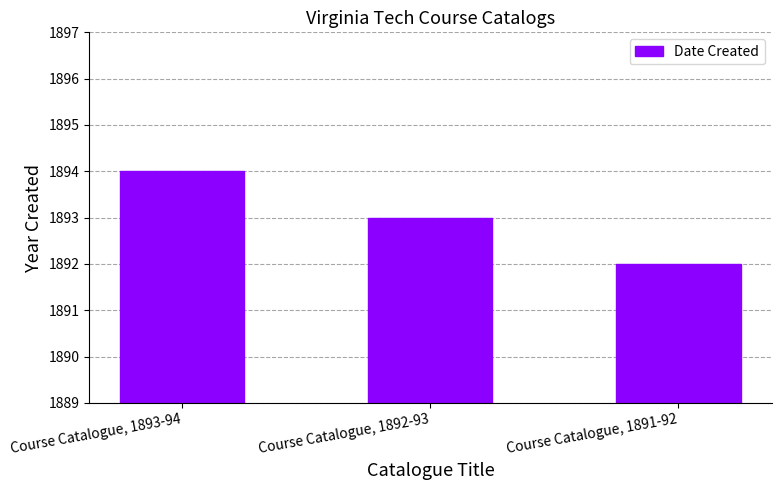

Does the chart contain any negative values?

No